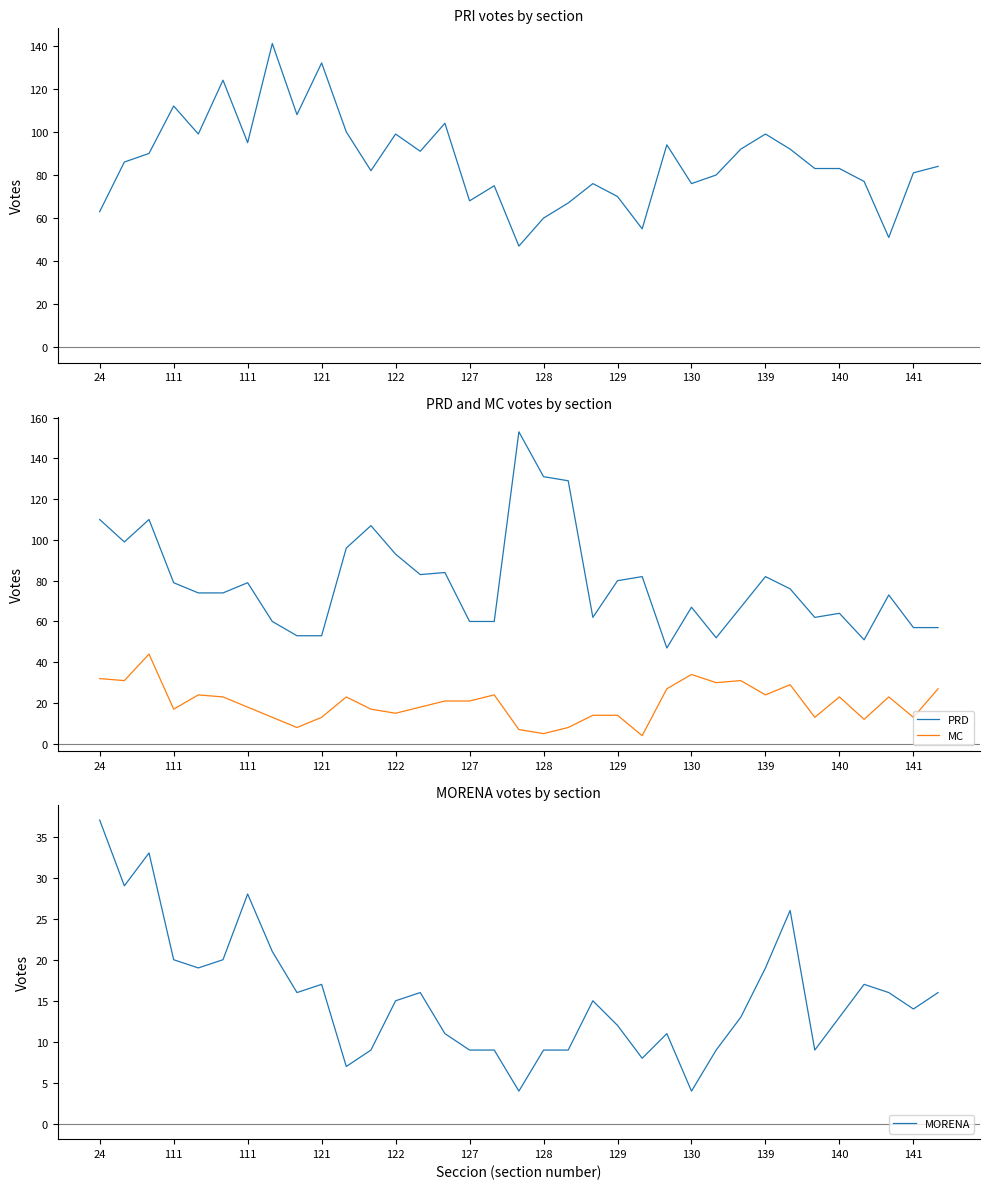

At which category is the sum across all series the highest?

111